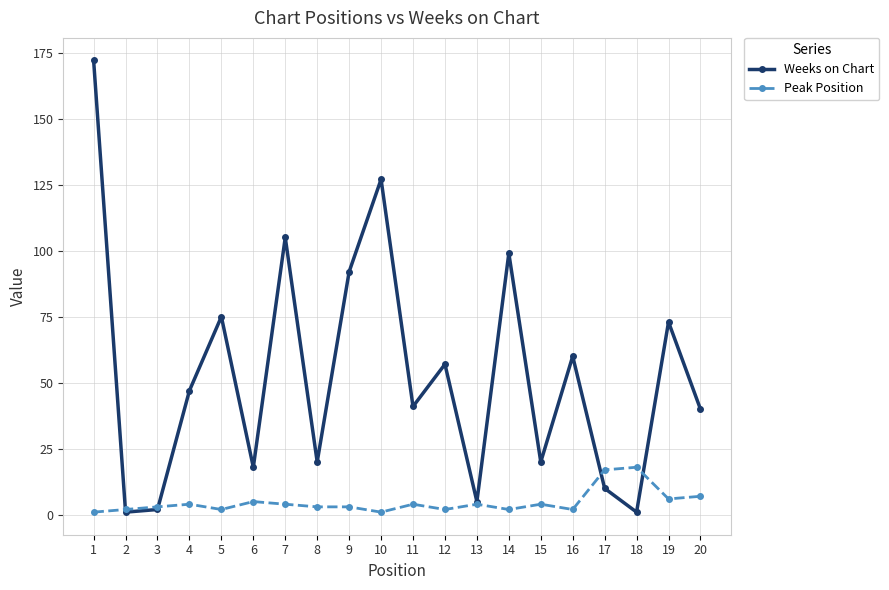

Which series has the widest spread of values?

Weeks on Chart